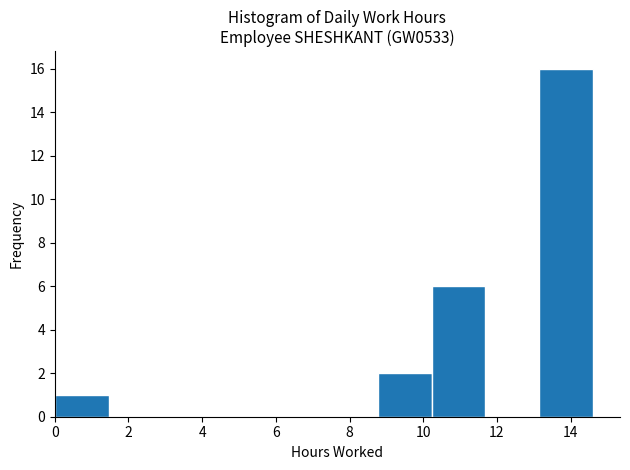

Over which range of the x-axis is the bar tallest?

13.2 to 14.6